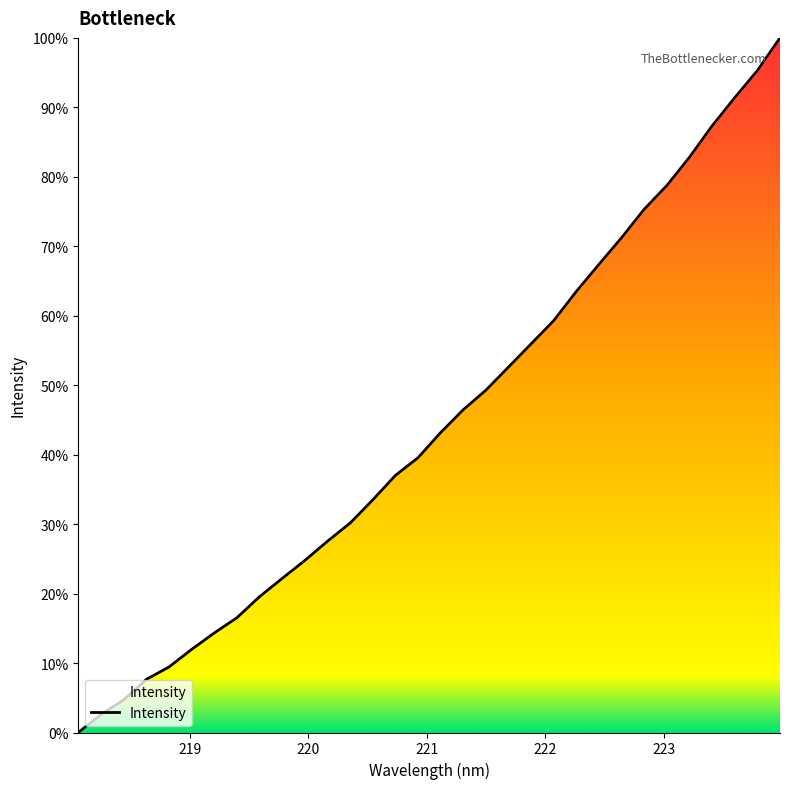

Reading left to right, transcribe all the data shown in this chart.

0.0	2.6	4.7	7.6	9.4	12.0	14.3	16.5	19.6	22.2	24.8	27.5	30.1	33.5	37.0	39.6	43.2	46.5	49.3	52.6	56.0	59.3	63.5	67.4	71.3	75.3	78.8	82.8	87.3	91.4	95.3	100.0